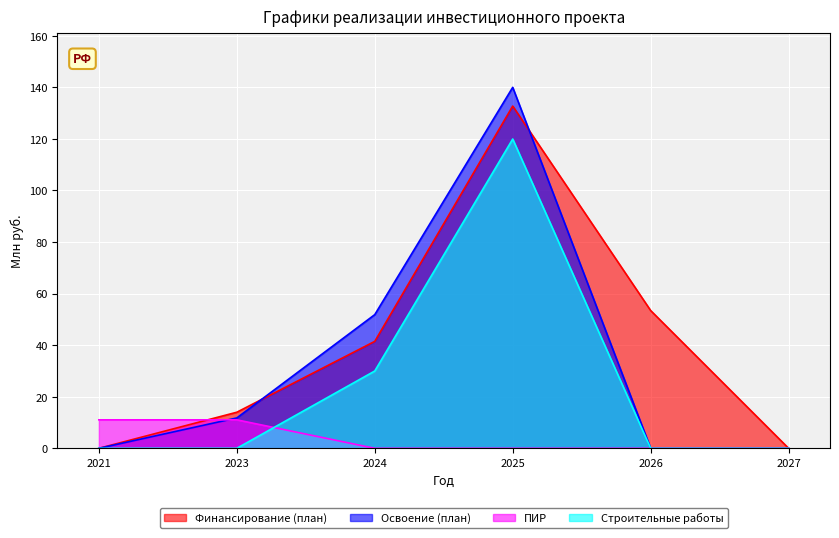

At how many categories does at least one series exceed 77?

1